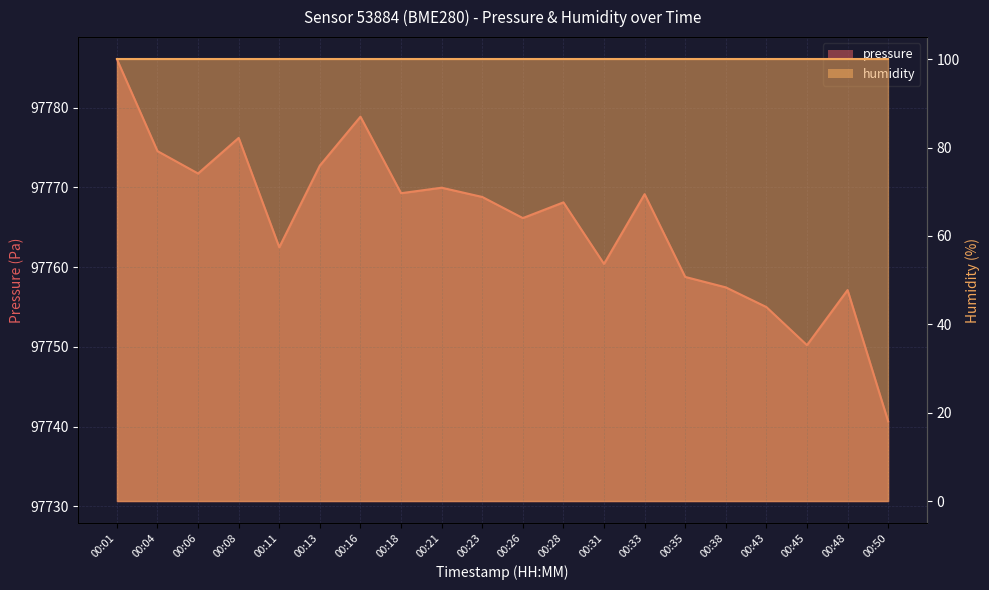

Which category has the lowest value across all series?

00:50